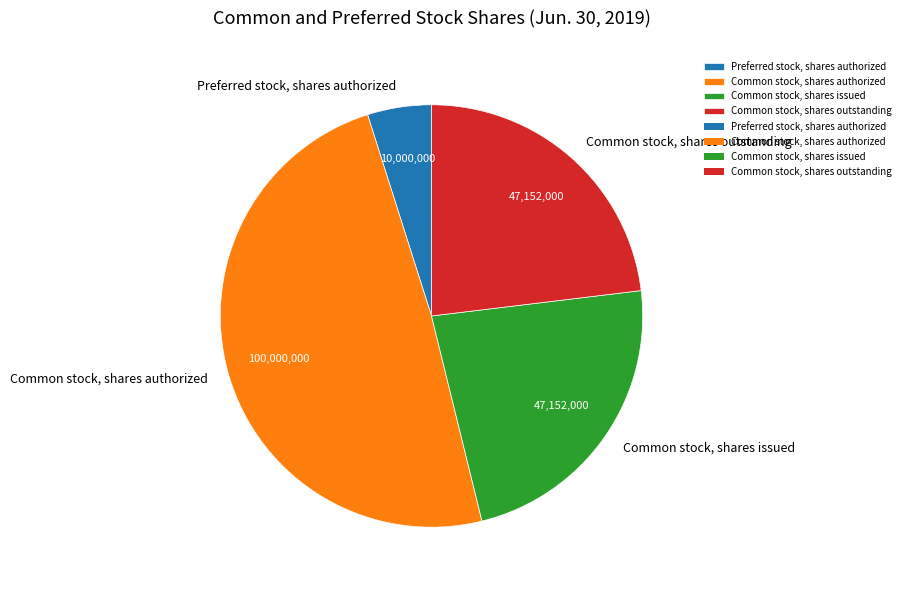

Which slice is the largest?

Common stock, shares authorized